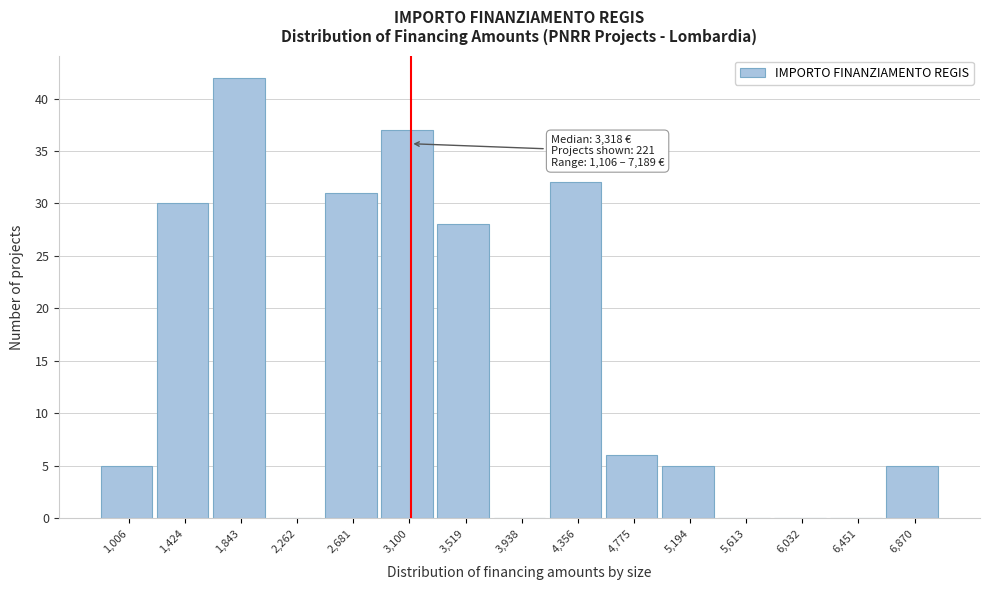

Reading left to right, transcribe all the data shown in this chart.

1,006=5	1,424=30	1,843=42	2,262=0	2,681=31	3,100=37	3,519=28	3,938=0	4,356=32	4,775=6	5,194=5	5,613=0	6,032=0	6,451=0	6,870=5